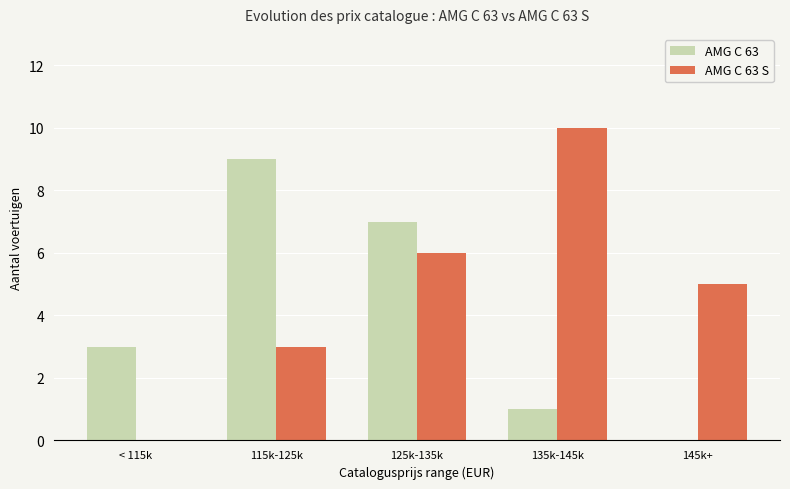

Where is AMG C 63 nearest to the value 4?

< 115k